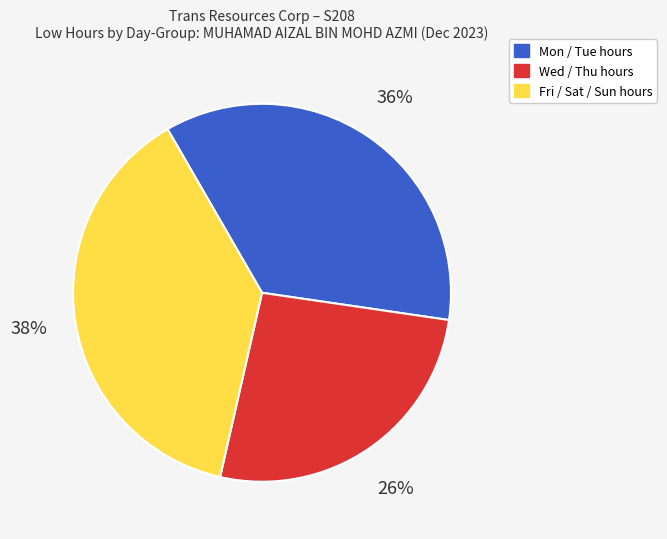

Is it true that Wed / Thu hours is 37% of the pie?

False